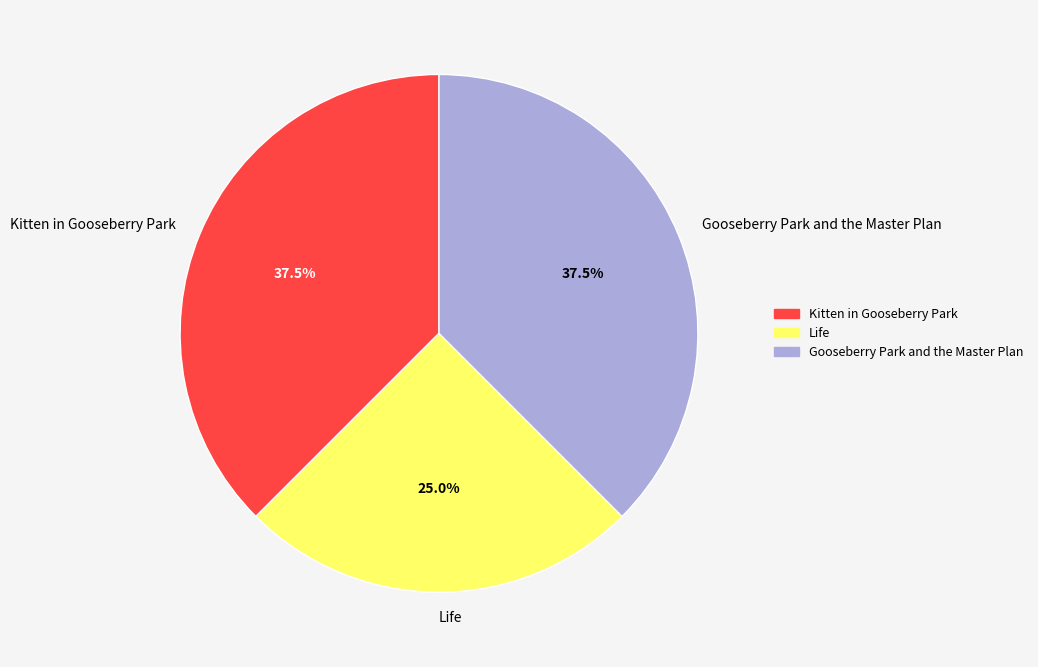

How many slices are in this pie chart?

3